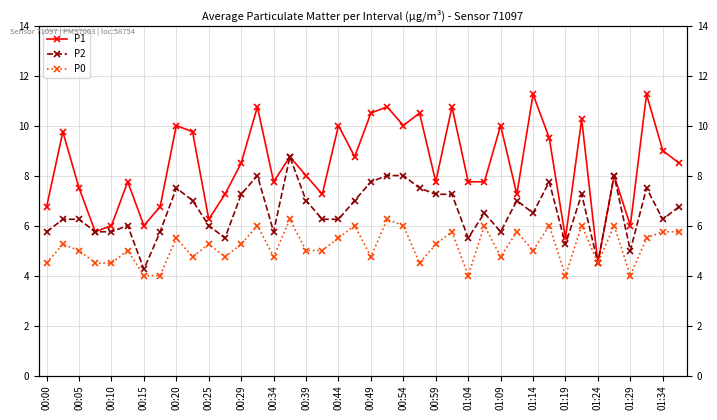

What are all the series names shown in the legend?

P1, P2, P0